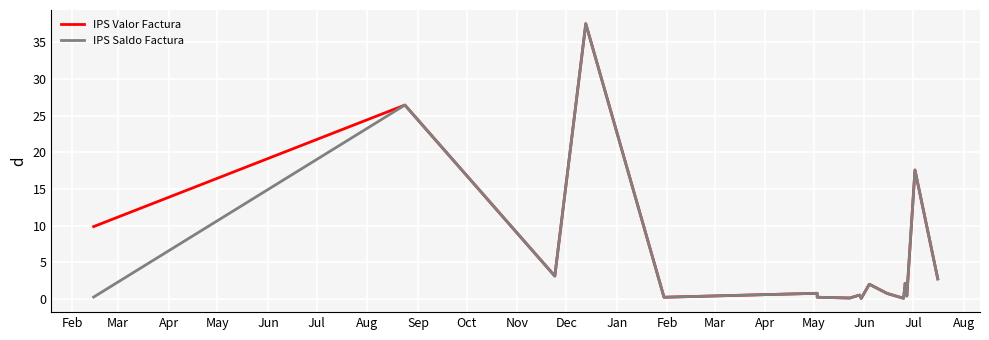

The value of IPS Saldo Factura at Oct is 0.2. True or false?

False